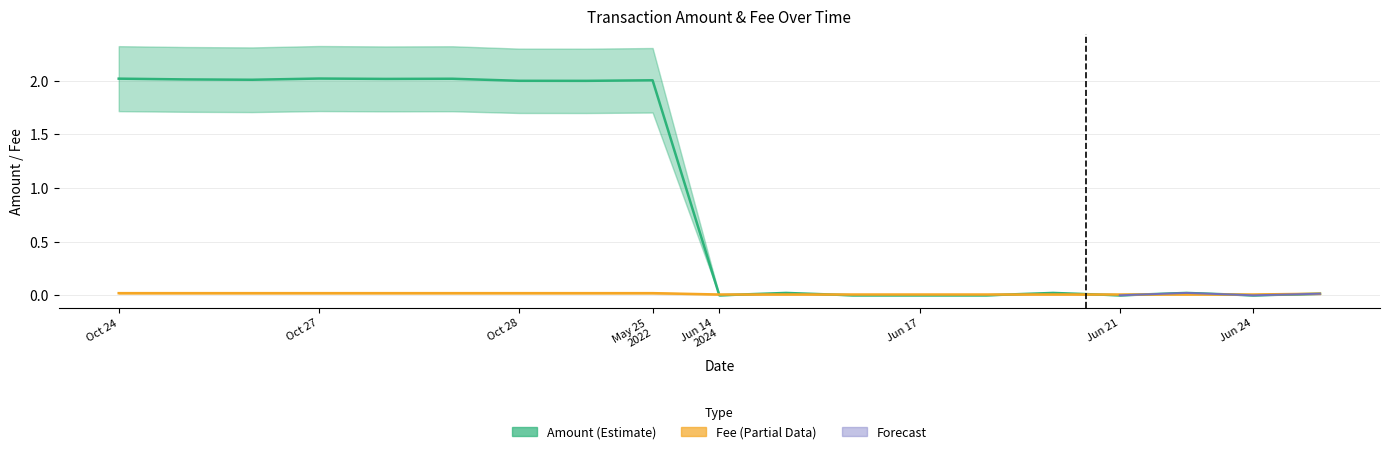

What is the value of the Amount point at the 3rd from the left?

2.0